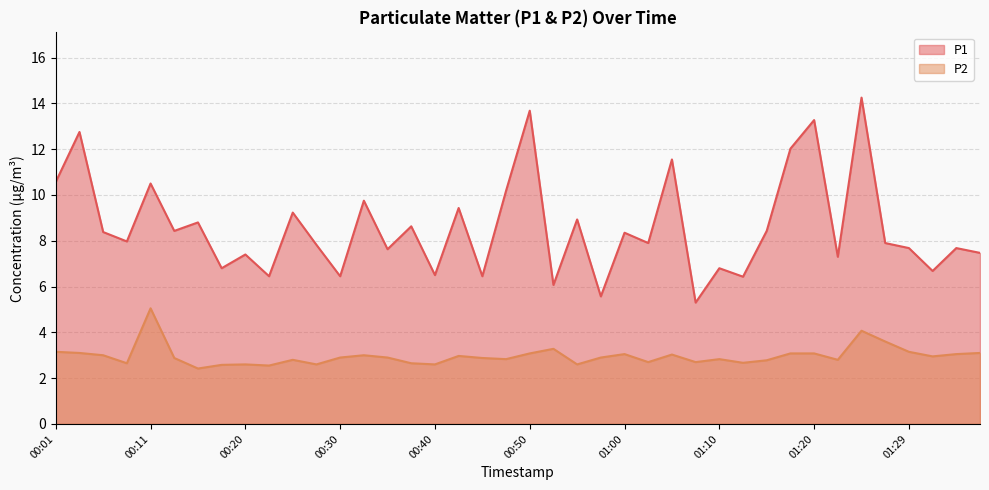

Between 00:55 and 01:34, which is larger?

00:55